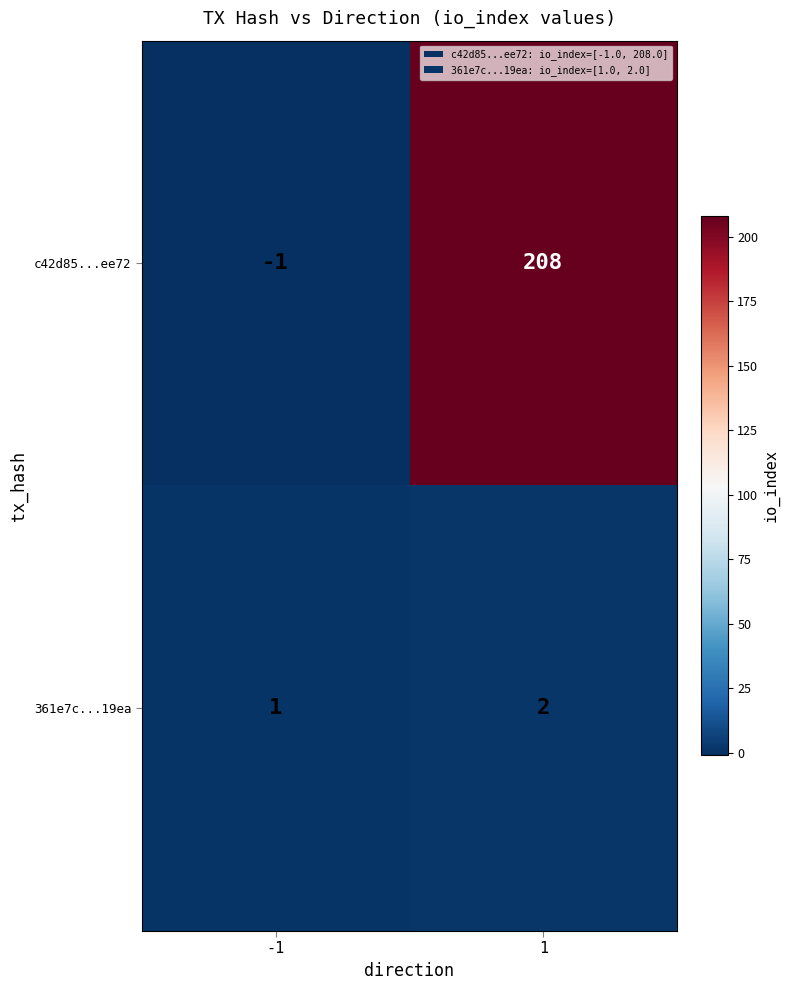

What is the approximate value of c42d85...ee72 at 1, to the nearest 50?

200